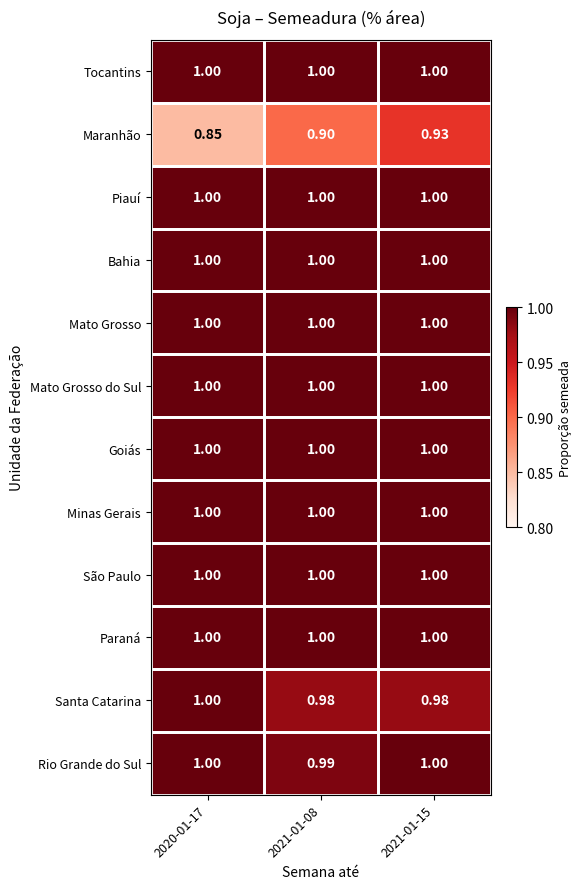

At which category is the sum across all series the highest?

2021-01-15